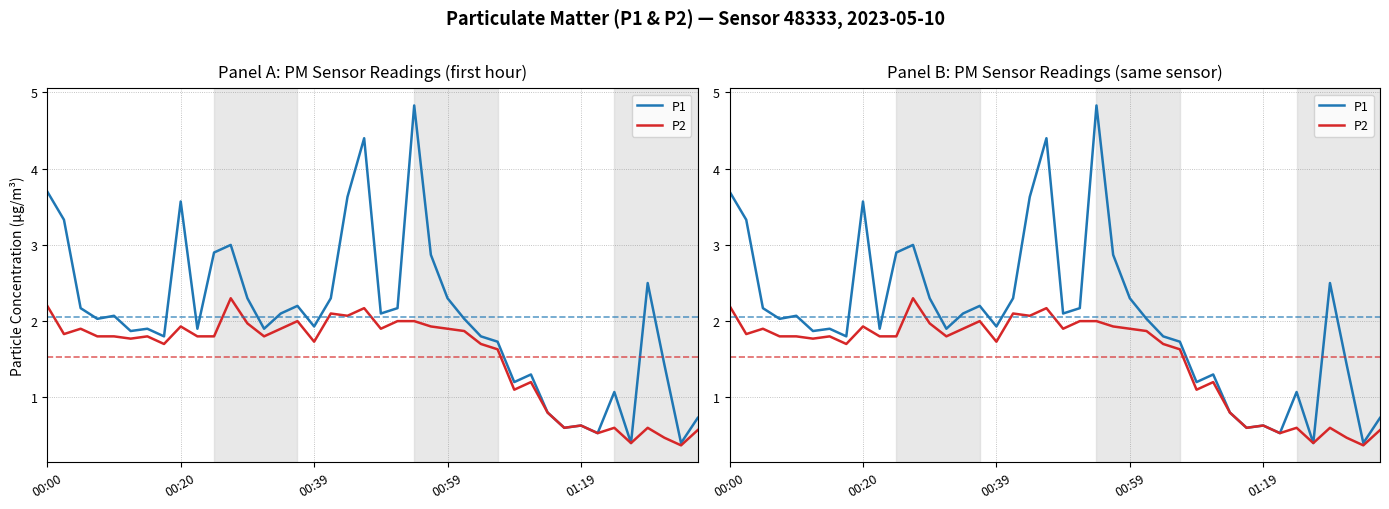

Which has a higher value, 39 or 38?

39